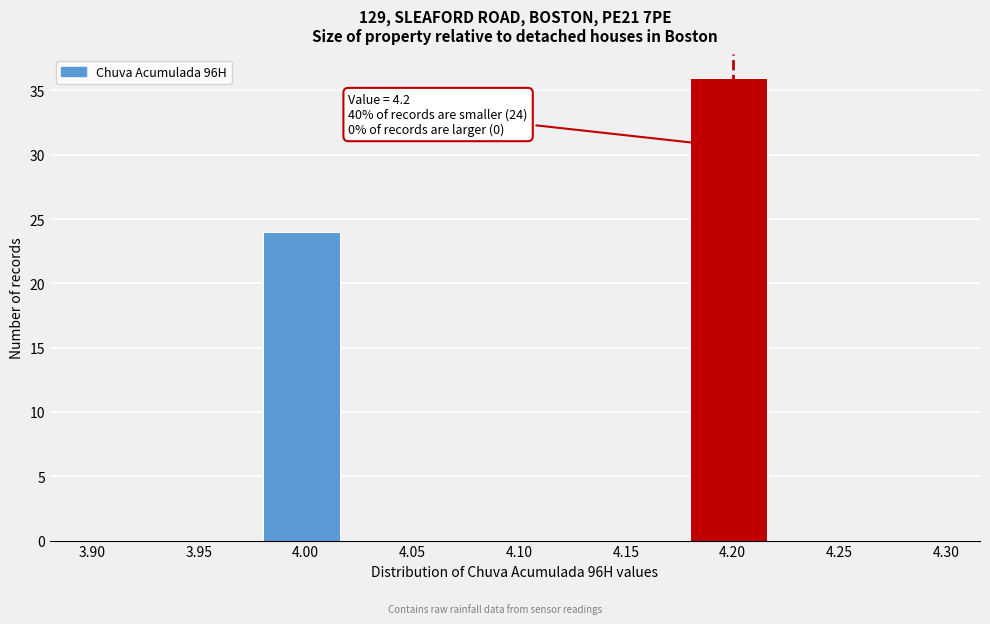

Over which range of the x-axis is the bar tallest?

4.18 to 4.22